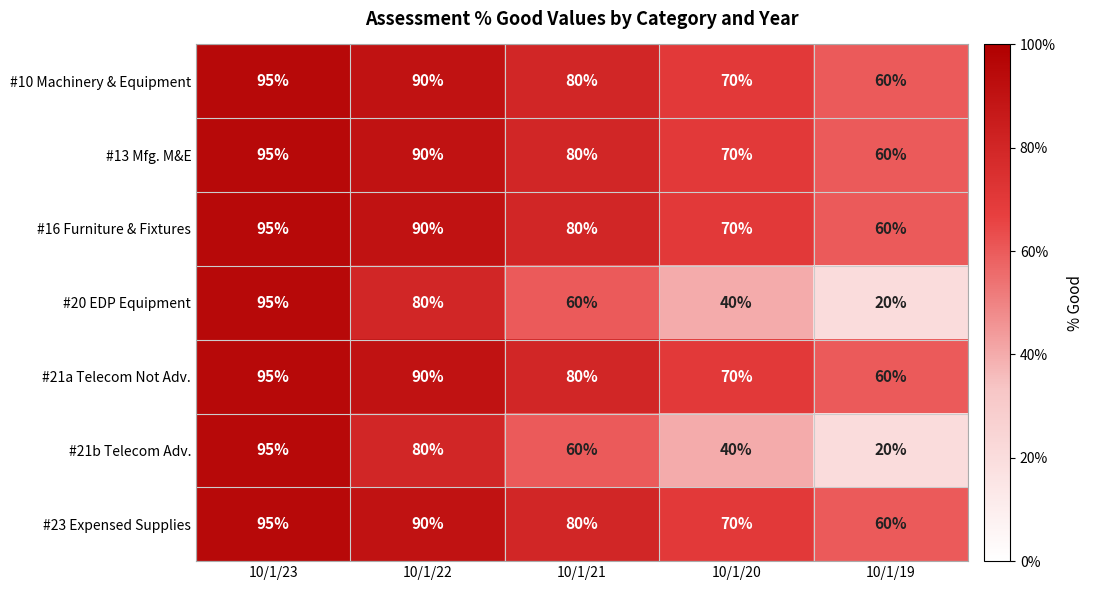

What is the smallest value displayed?

20